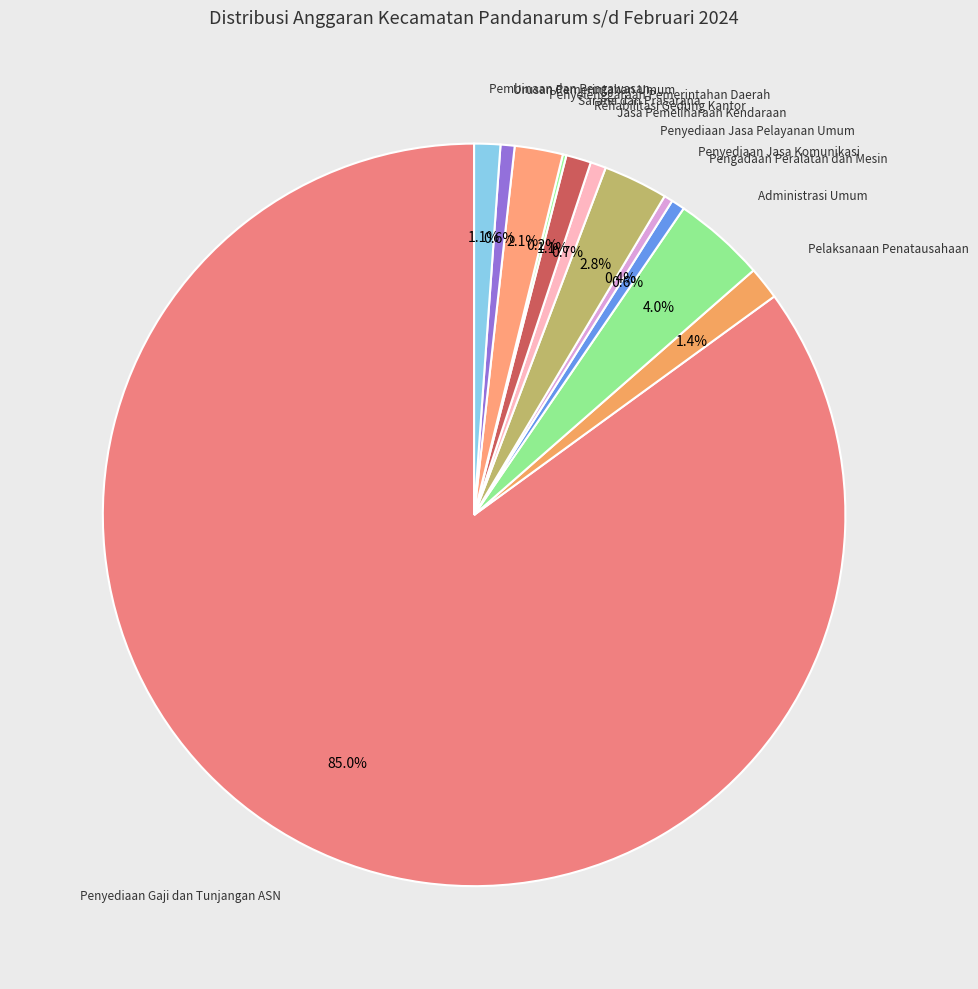

What is the majority slice?

Penyediaan Gaji dan Tunjangan ASN